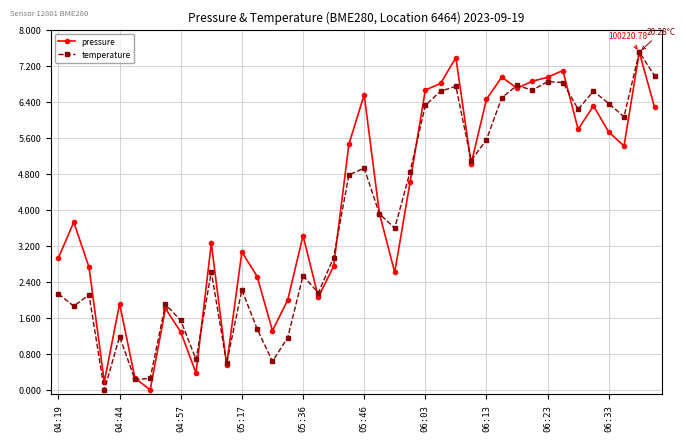

True or false: temperature has more than 2 interior local peaks.

True